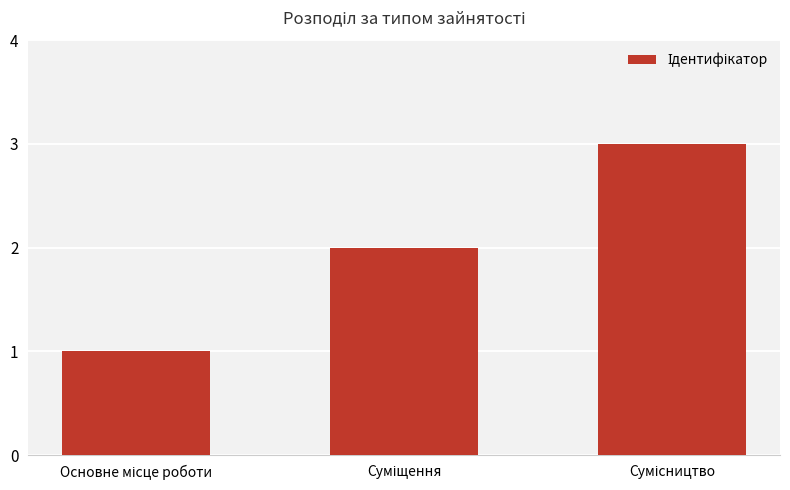

Are the bars horizontal?

No